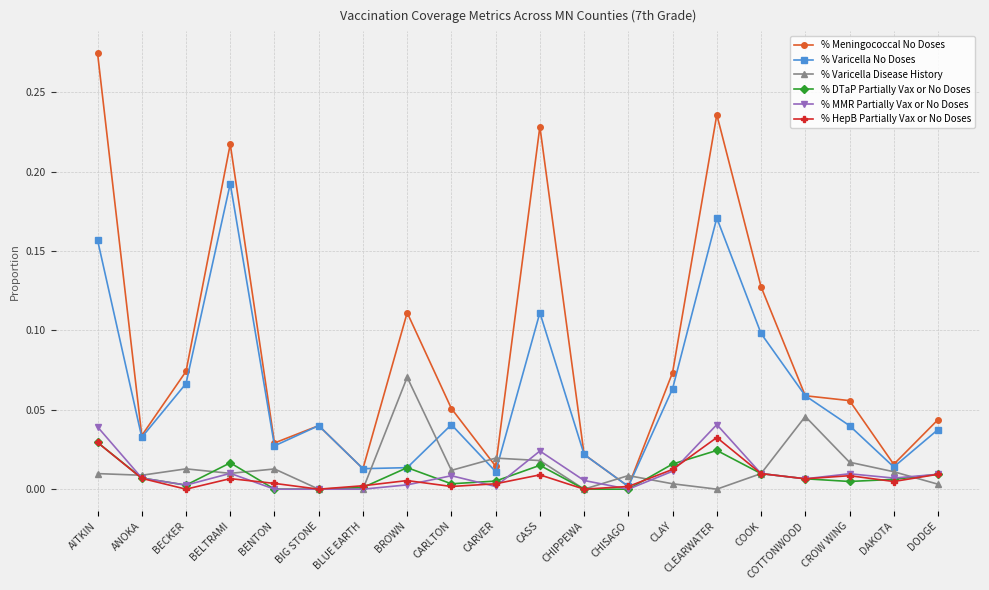

Which series ends up on top after the final intersection of % MMR Partially Vax or No Doses and % Varicella Disease History?

% MMR Partially Vax or No Doses